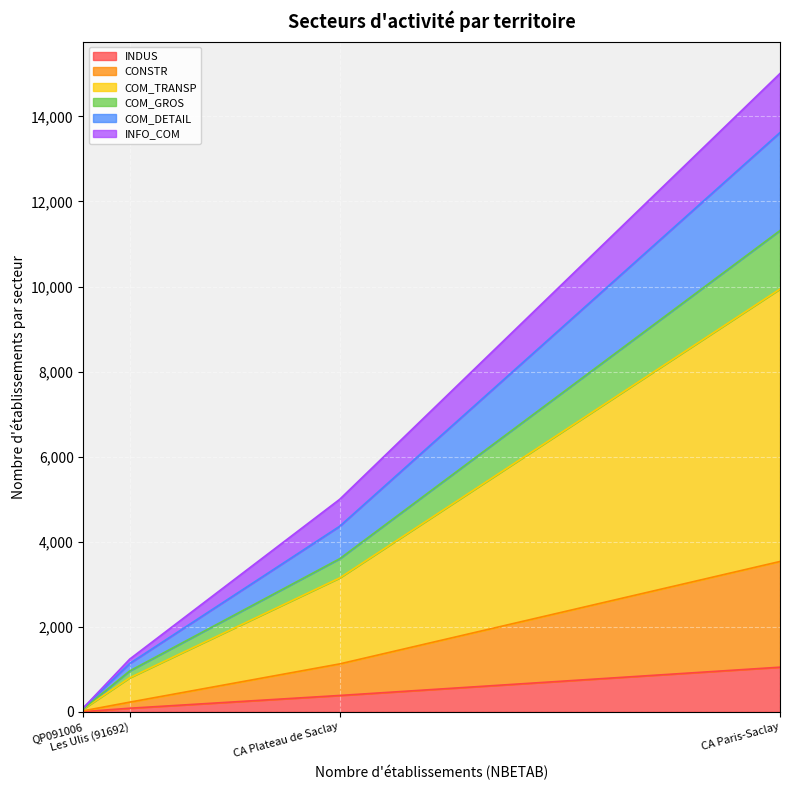

What is the smallest value displayed?

4